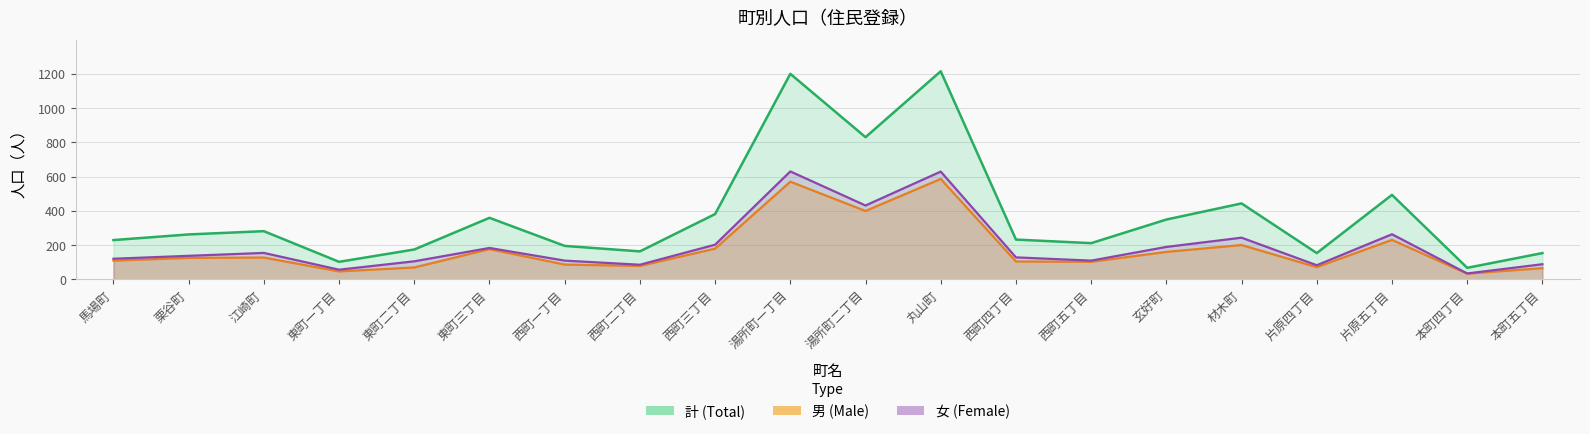

Reading right to left, what are all the values shown in this chart?

計: 本町五丁目=153	本町四丁目=67	片原五丁目=493	片原四丁目=153	材木町=443	玄好町=349	西町五丁目=211	西町四丁目=232	丸山町=1215	湯所町二丁目=830	湯所町一丁目=1200	西町三丁目=381	西町二丁目=163	西町一丁目=195	東町三丁目=359	東町二丁目=174	東町一丁目=102	江崎町=281	栗谷町=262	馬場町=229
男: 本町五丁目=65	本町四丁目=33	片原五丁目=230	片原四丁目=71	材木町=200	玄好町=160	西町五丁目=102	西町四丁目=104	丸山町=586	湯所町二丁目=399	湯所町一丁目=570	西町三丁目=179	西町二丁目=78	西町一丁目=86	東町三丁目=176	東町二丁目=69	東町一丁目=46	江崎町=127	栗谷町=125	馬場町=109
女: 本町五丁目=88	本町四丁目=34	片原五丁目=263	片原四丁目=82	材木町=243	玄好町=189	西町五丁目=109	西町四丁目=128	丸山町=629	湯所町二丁目=431	湯所町一丁目=630	西町三丁目=202	西町二丁目=85	西町一丁目=109	東町三丁目=183	東町二丁目=105	東町一丁目=56	江崎町=154	栗谷町=137	馬場町=120